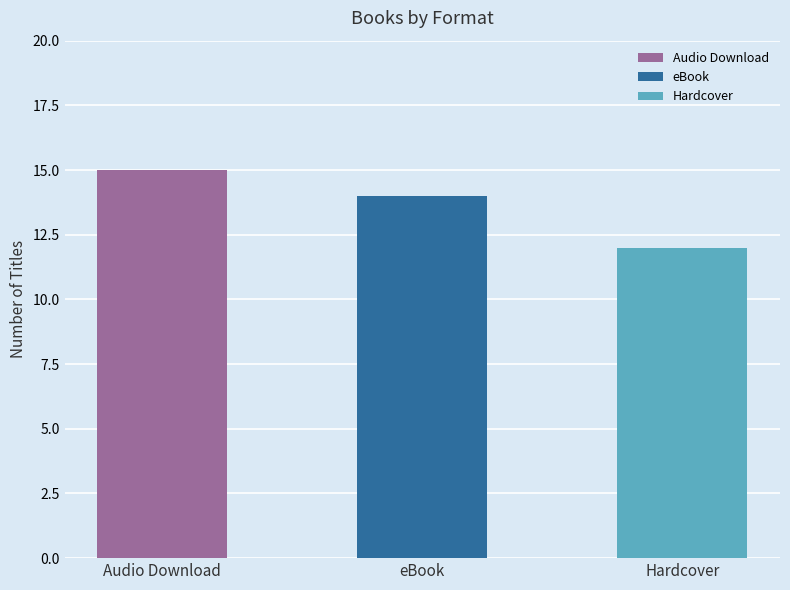

What position from the right is eBook?

2